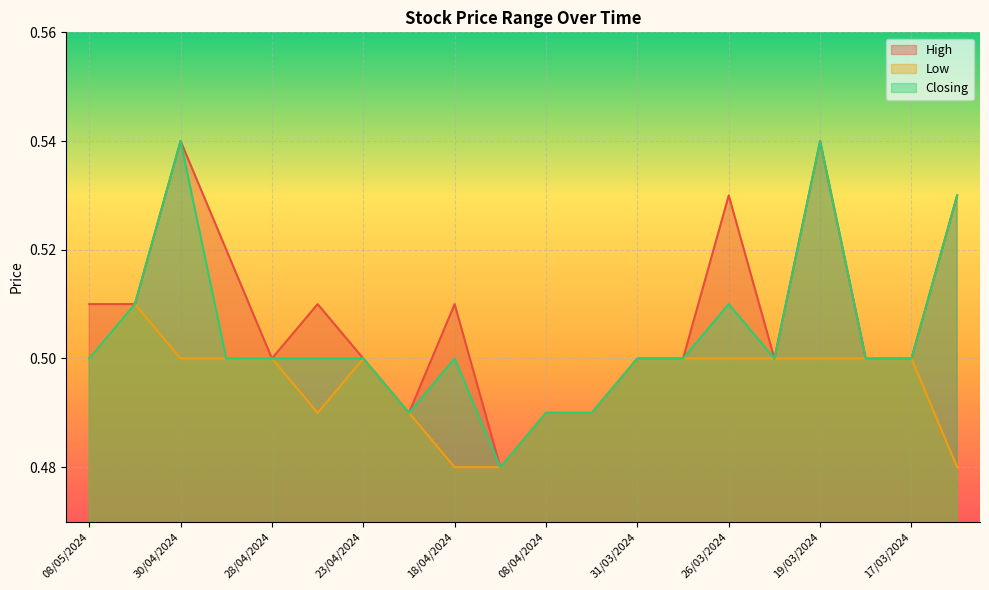

List the labels in order of Closing value, largest first.

30/04/2024, 19/03/2024, 14/03/2024, 07/05/2024, 26/03/2024, 08/05/2024, 29/04/2024, 28/04/2024, 24/04/2024, 23/04/2024, 18/04/2024, 31/03/2024, 28/03/2024, 25/03/2024, 18/03/2024, 17/03/2024, 22/04/2024, 08/04/2024, 07/04/2024, 14/04/2024